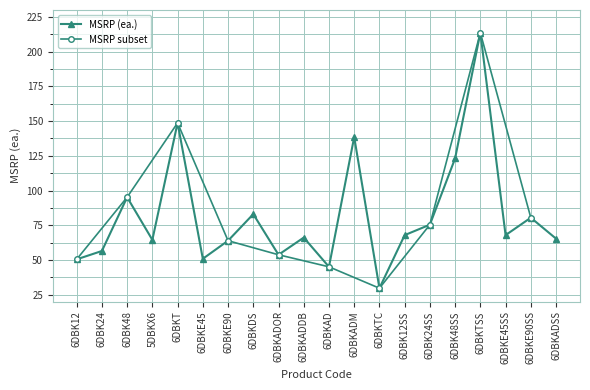

Reading left to right, extract all data points from this chart.

6DBK12=50.4	6DBK24=56.5	6DBK48=95.2	5DBKX6=64.5	6DBKT=148.7	6DBKE45=50.8	6DBKE90=63.9	6DBKDS=83.0	6DBKADOR=53.7	6DBKADDB=66.1	6DBKAD=45.0	6DBKADM=138.5	6DBKTC=29.6	6DBK12SS=67.9	6DBK24SS=75.4	6DBK48SS=123.2	6DBKTSS=213.6	6DBKE45SS=67.9	6DBKE90SS=80.4	6DBKADSS=65.3